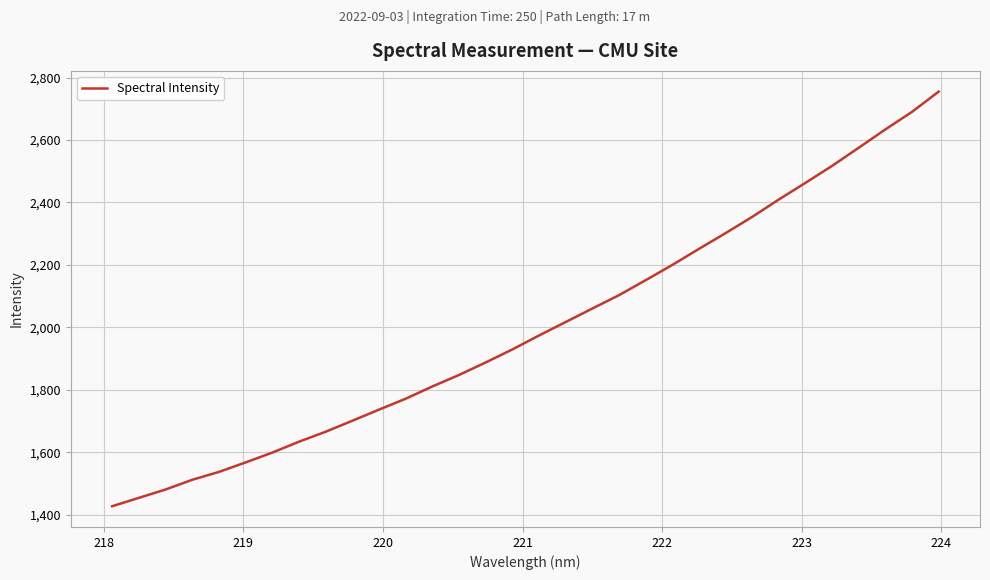

What is the maximum value shown in the chart?

2755.0